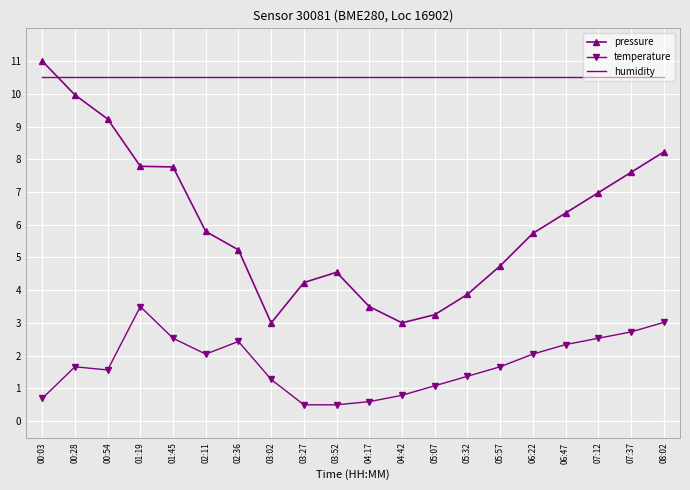

What is the sum of all humidity values?

210.0